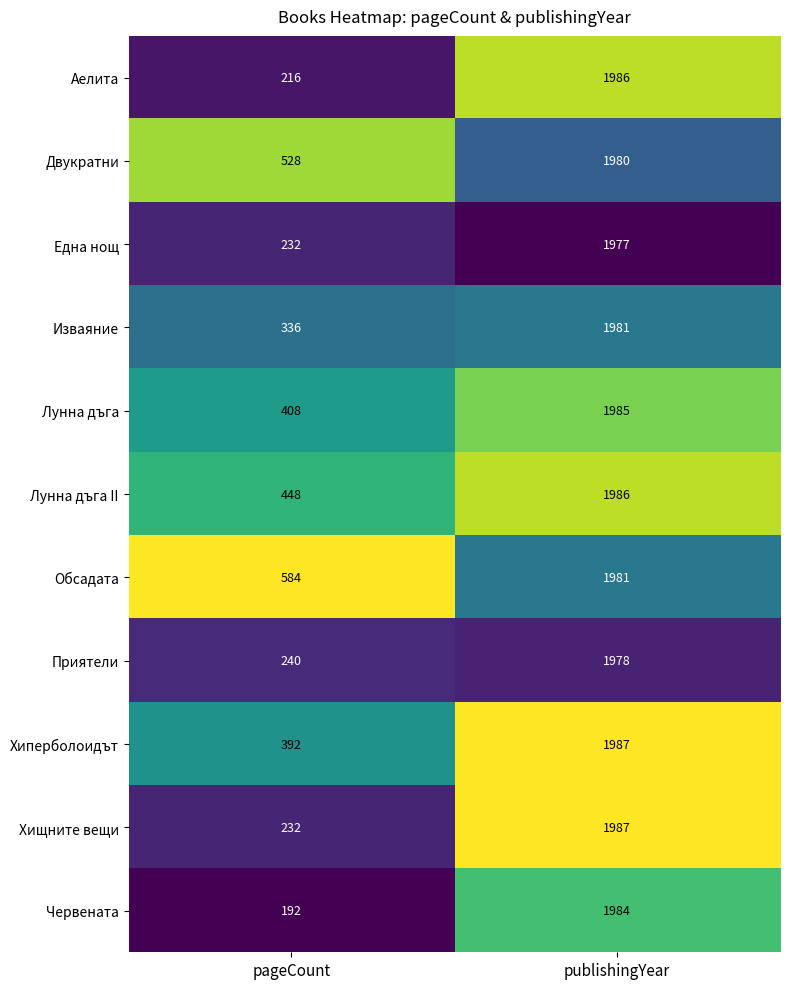

Rank the categories by Червената value from lowest to highest.

pageCount, publishingYear